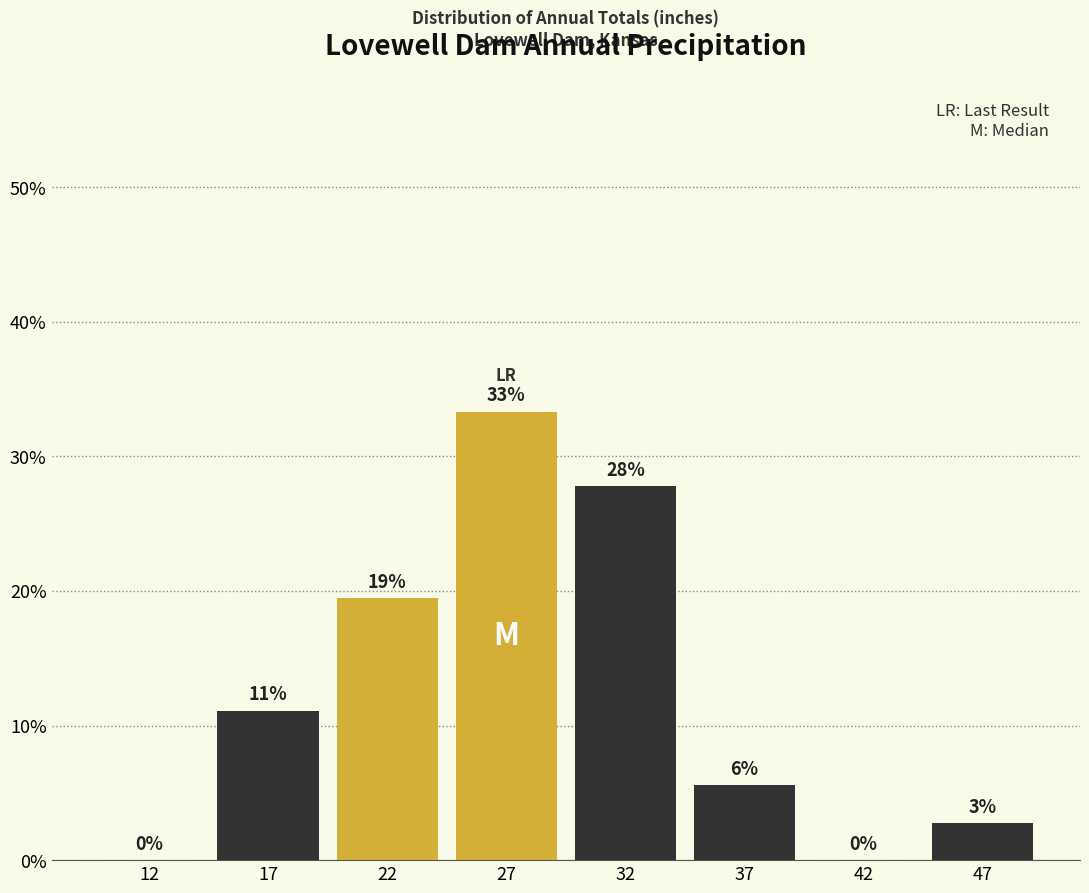

Are the bars horizontal?

No